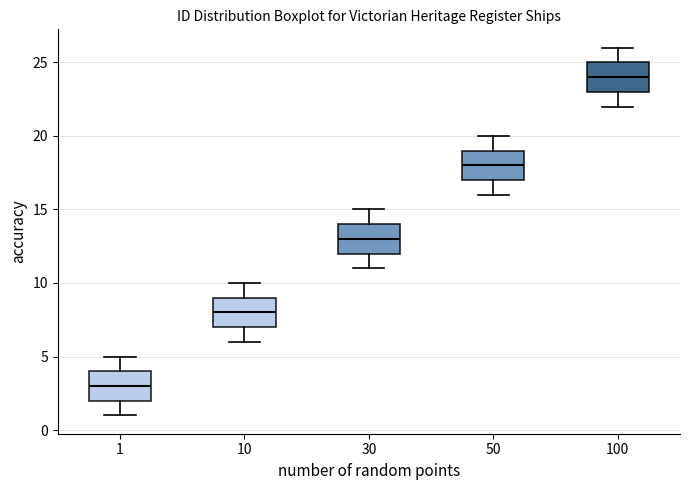

Where does the median line of the box at x = 50 sit on the y-axis? The values are not printed on the chart, so give them approximately, as read against the axis.

18